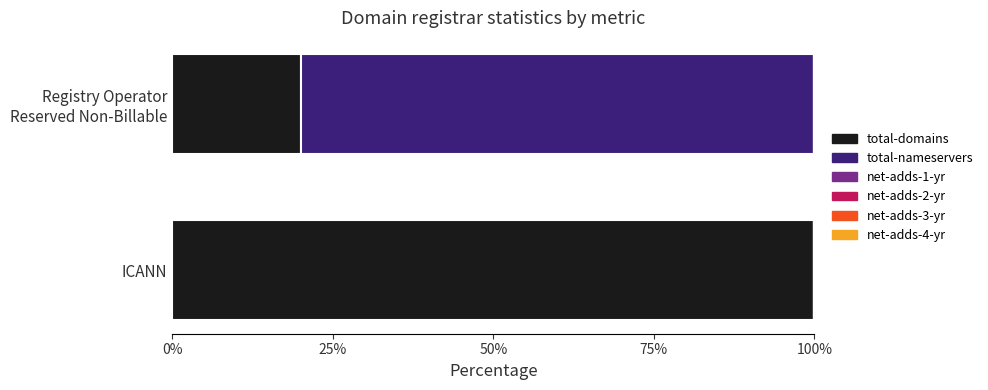

The total-domains series shows 100 at ICANN. True or false?

True